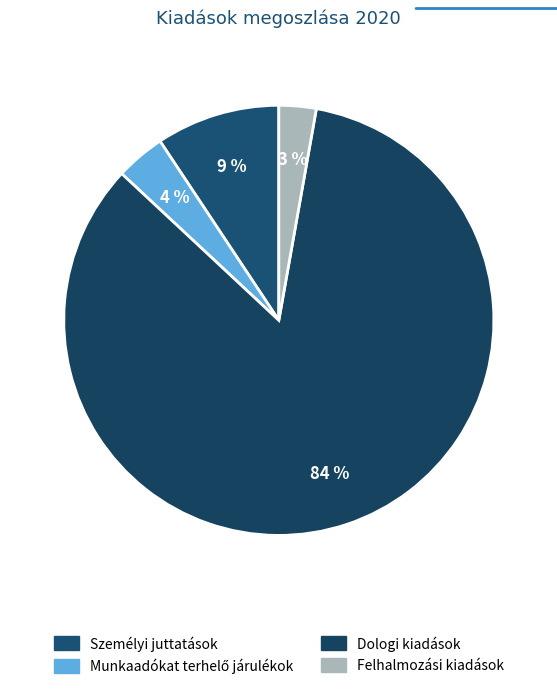

What is the largest slice in the pie chart?

Dologi kiadások